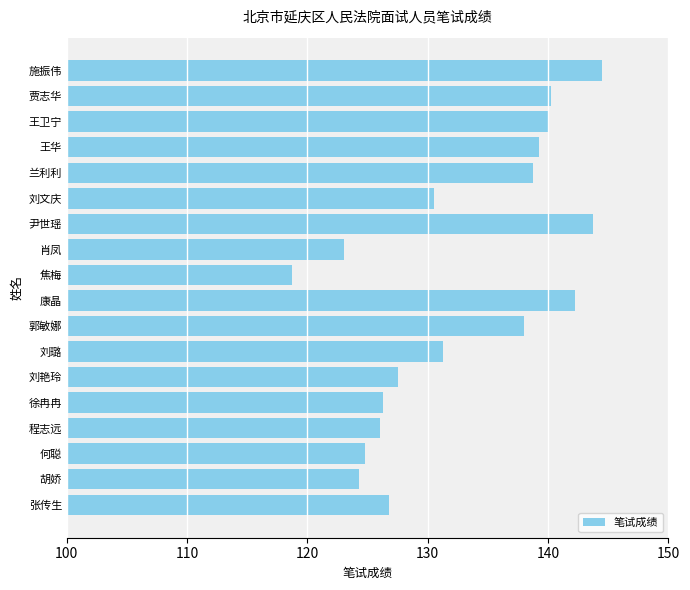

Is it true that the value at 徐冉冉 is 126.2?

True